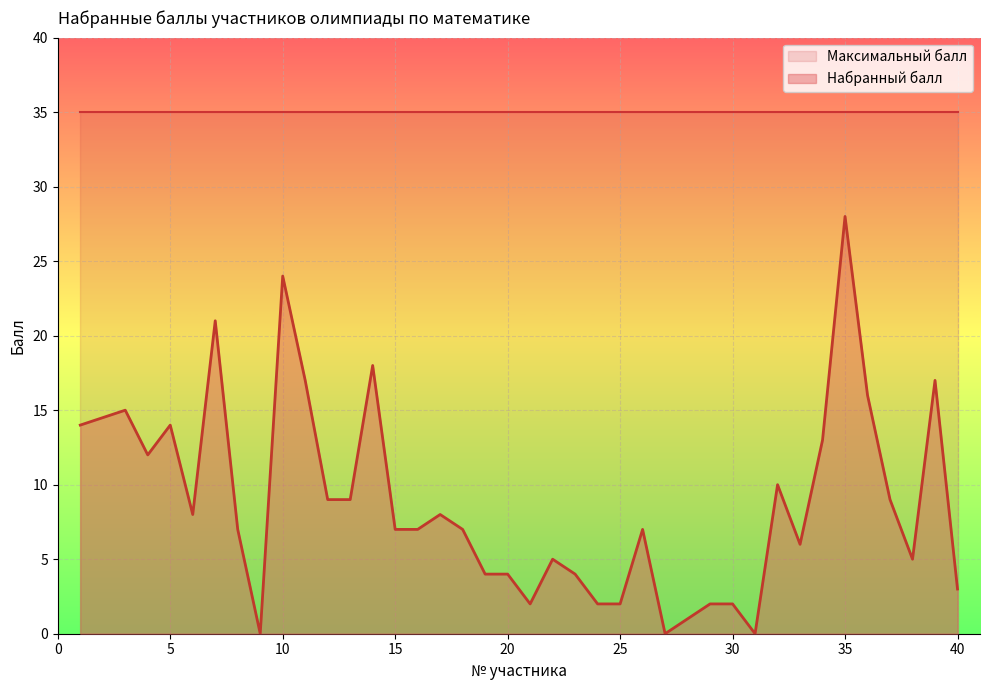

How many lines are shown in the chart?

2